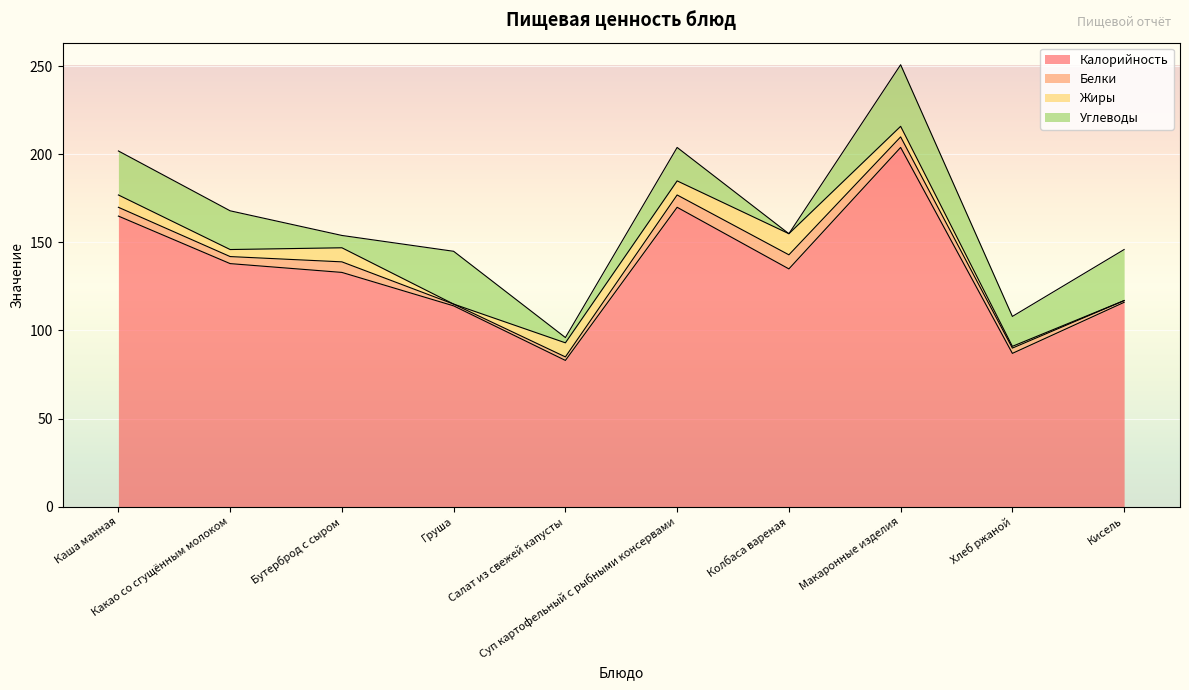

True or false: Белки and Калорийность cross at least once.

False